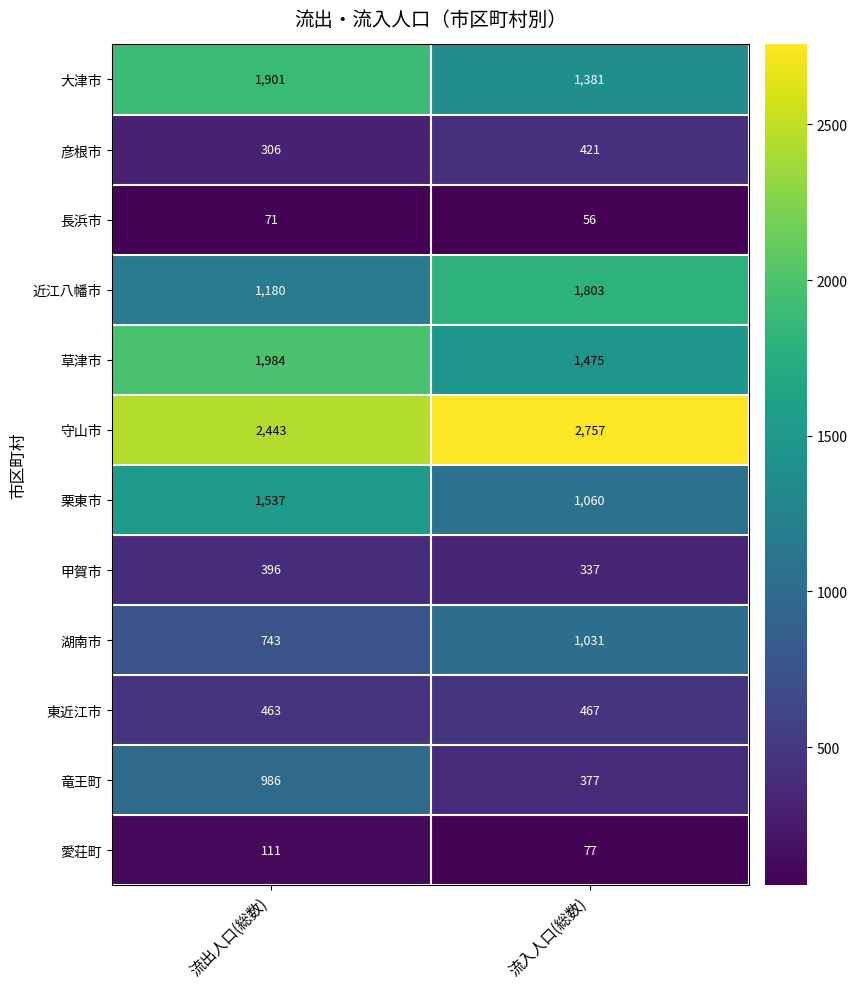

At which category is the sum across all series the highest?

流出人口(総数)